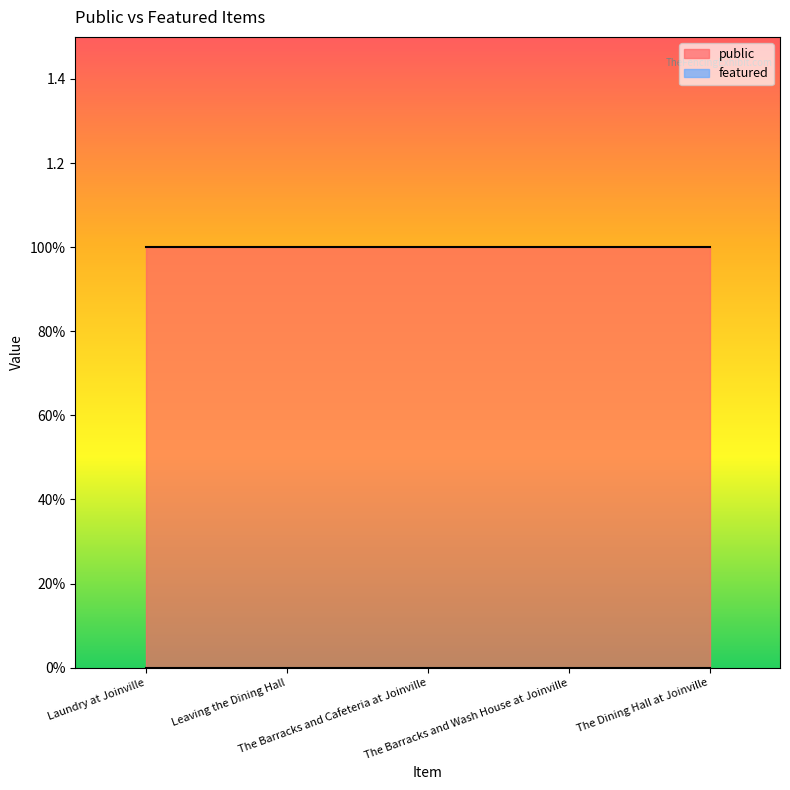

What is the difference between the highest and lowest values at The Barracks and Cafeteria at Joinville?

1